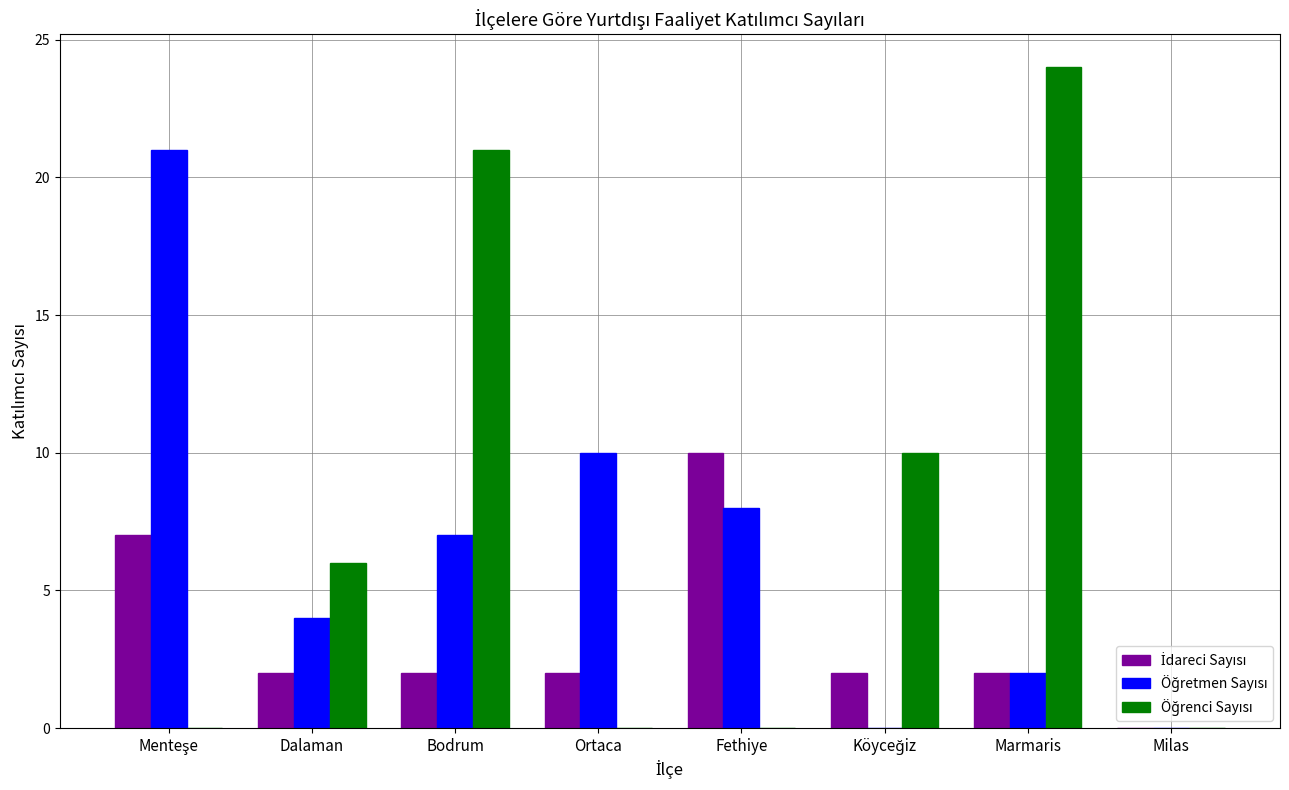

What is the maximum value shown in the chart?

24